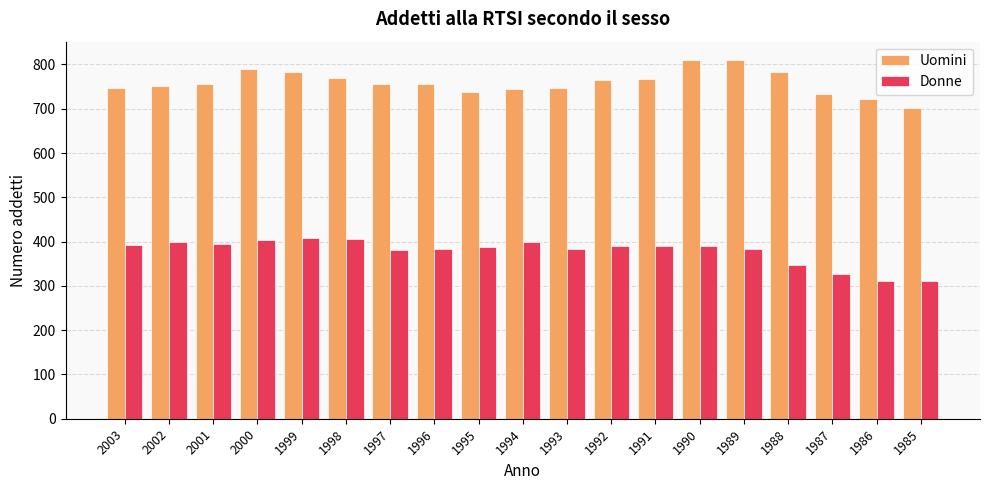

The value of Donne at 1989 is 200. True or false?

False